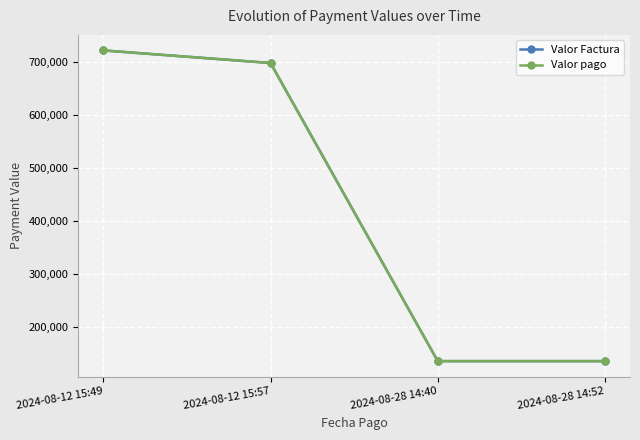

What is the lowest value of the Valor Factura series?

135939